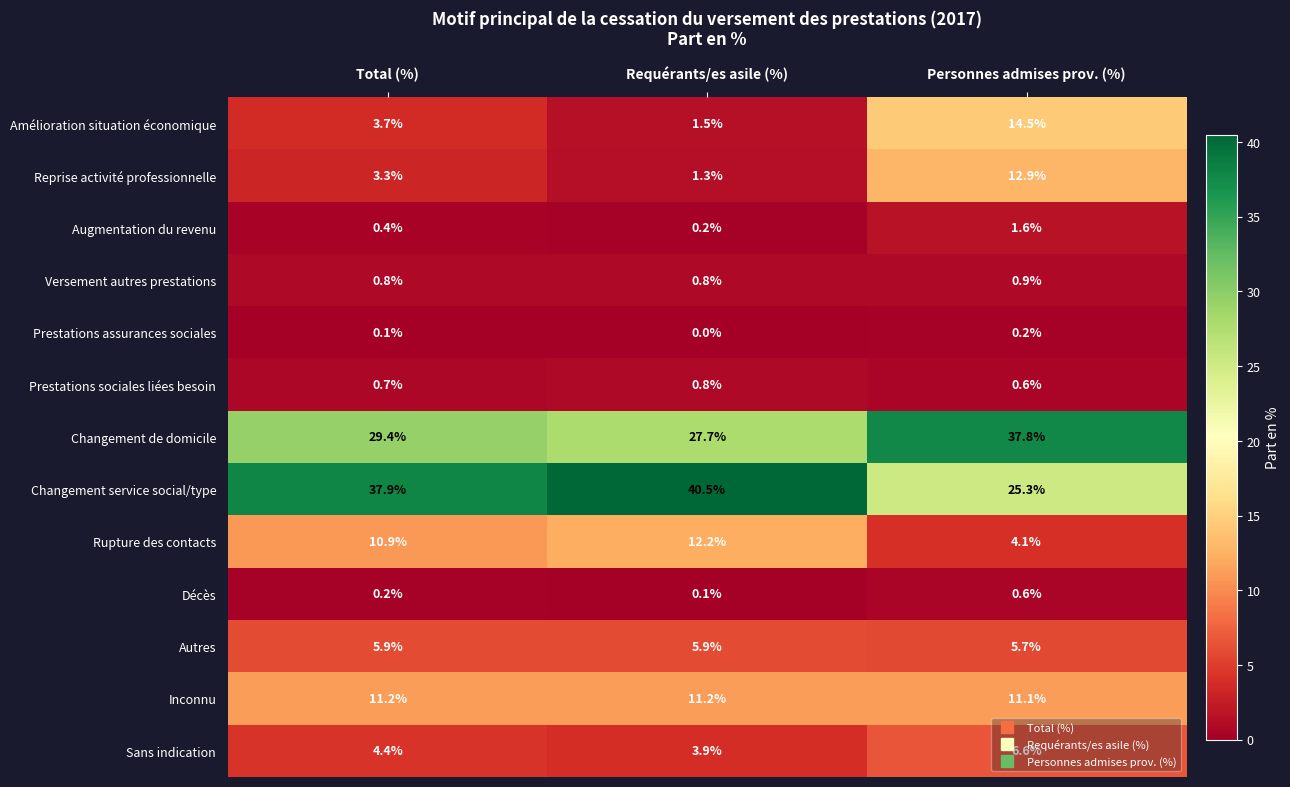

What is the sum of all Autres values?

17.5